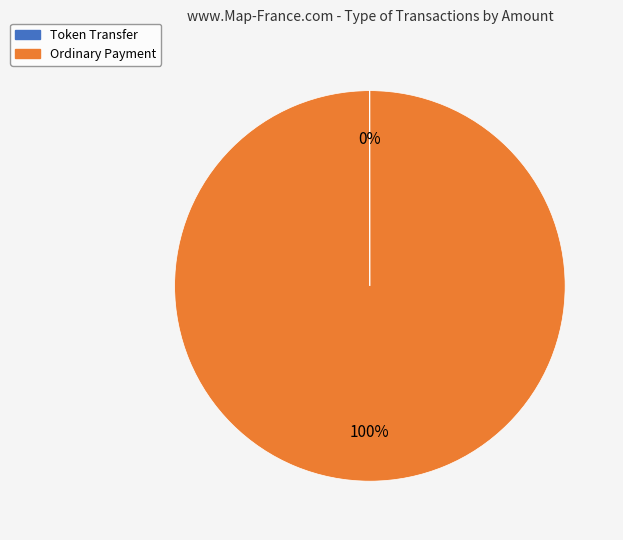

Does Ordinary Payment represent more than half of the total?

Yes